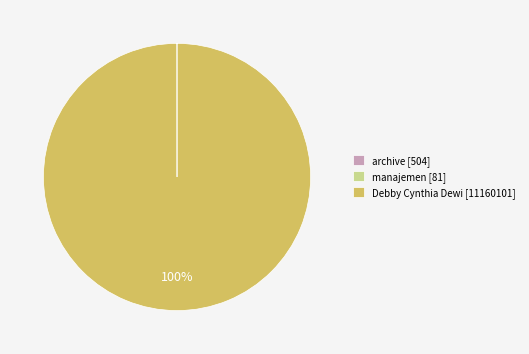

The Debby Cynthia Dewi [11160101] slice represents 100% of the pie. True or false?

True